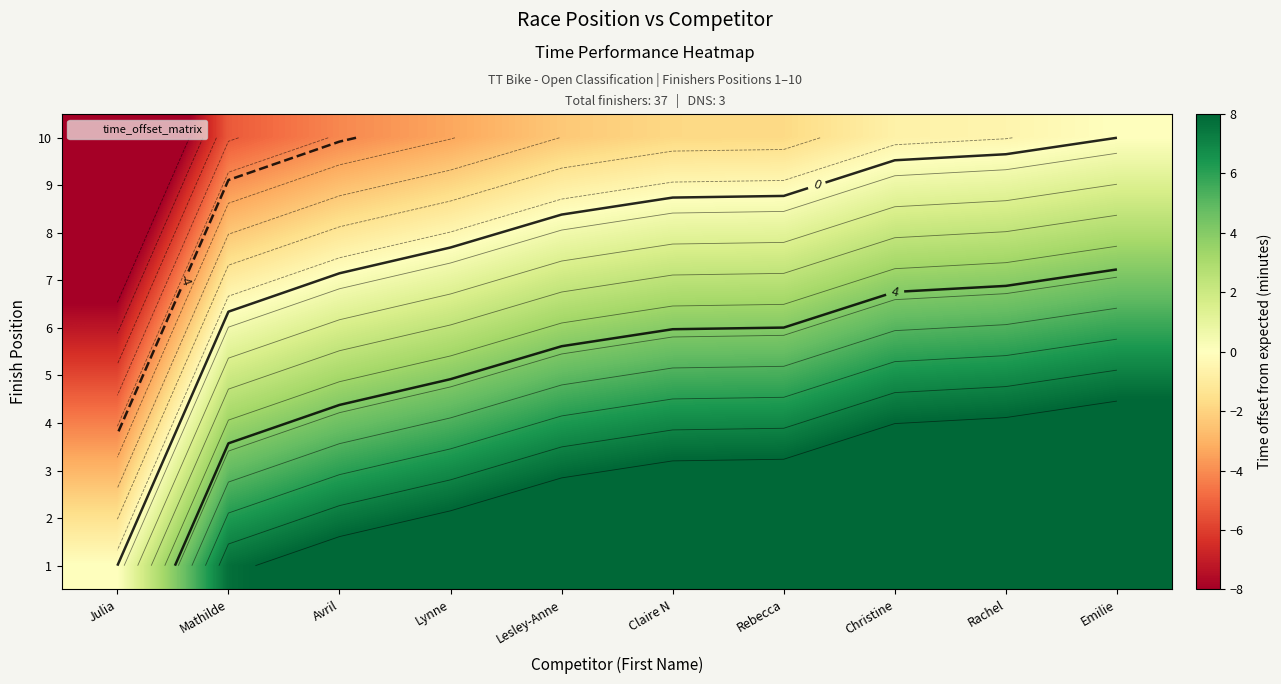

Read the 3 value at Claire N.

8.3